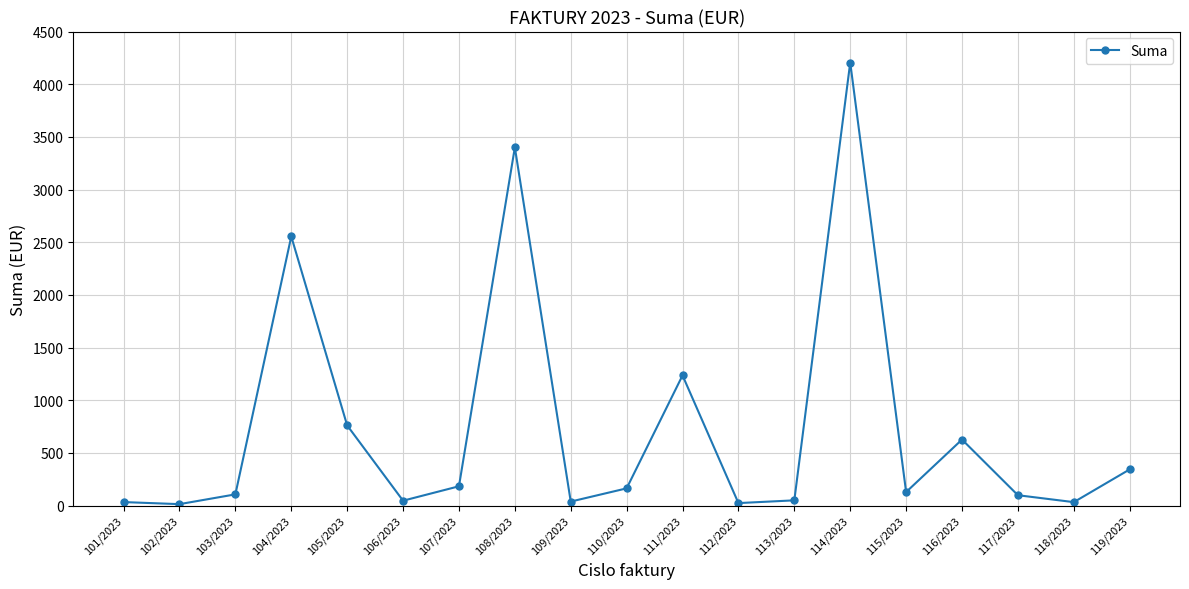

What is the sum of all values?

14051.0